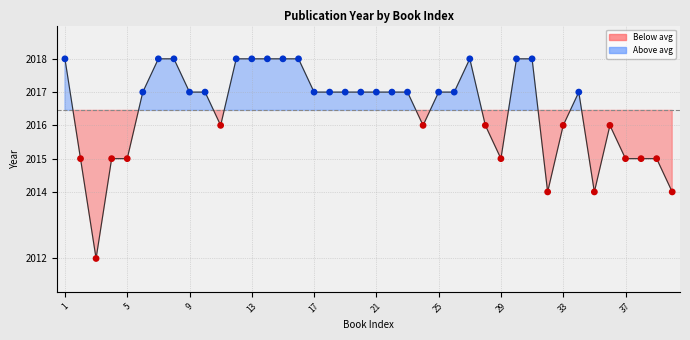

What is the difference between the maximum and minimum values?

6